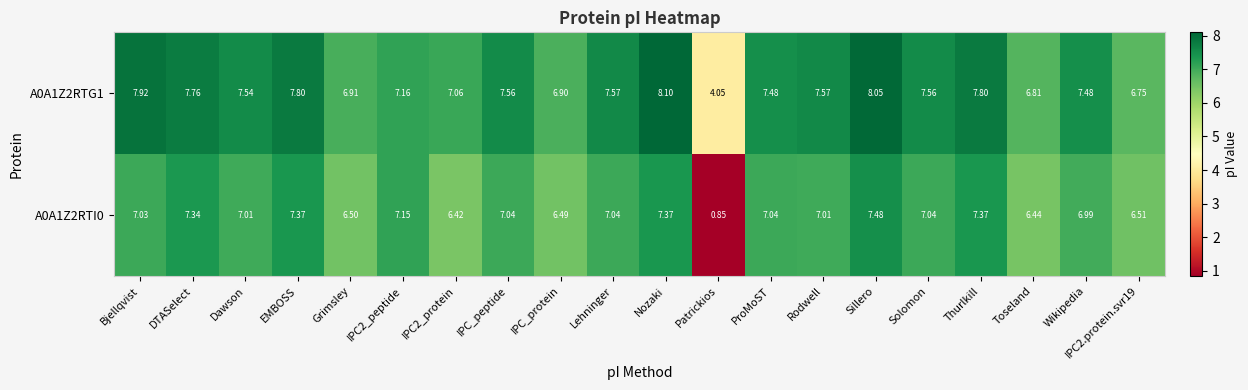

Where does the A0A1Z2RTI0 series first go above 7?

Bjellqvist